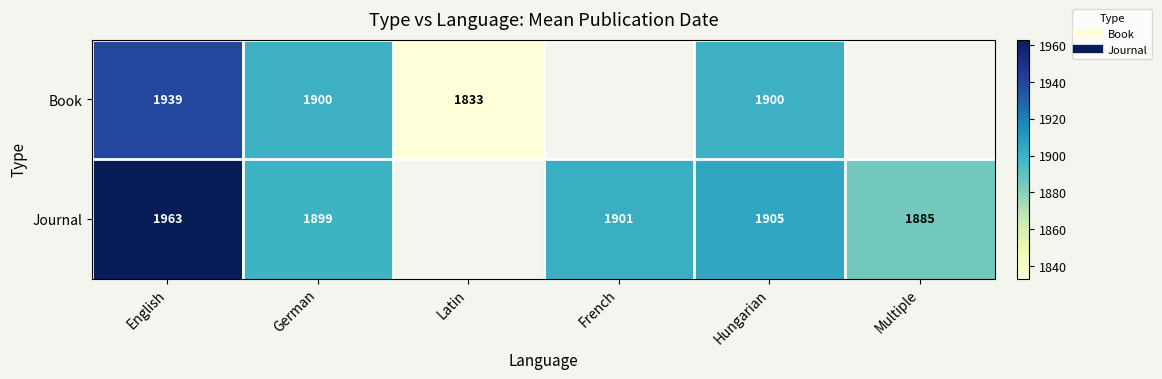

What is the total value across all series at English?

3902.1